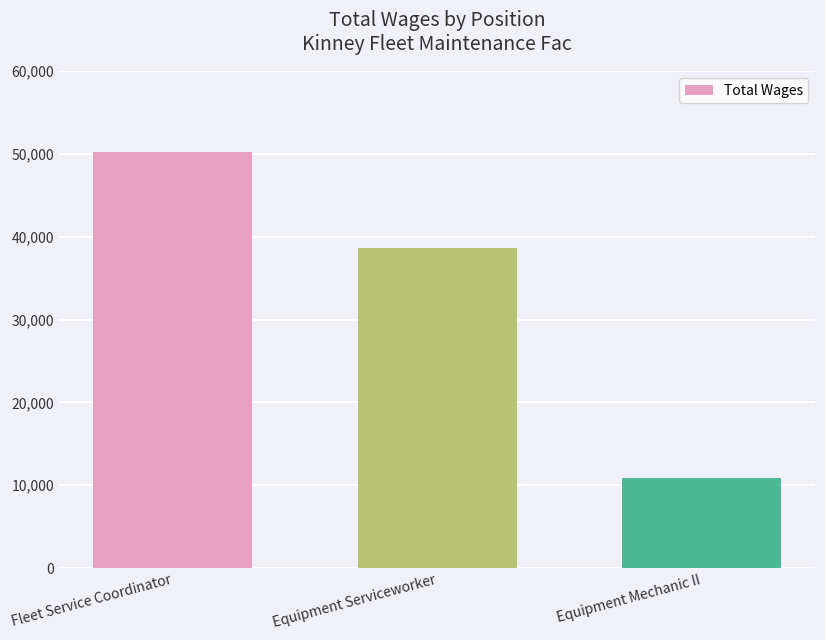

Does the chart contain stacked bars?

No